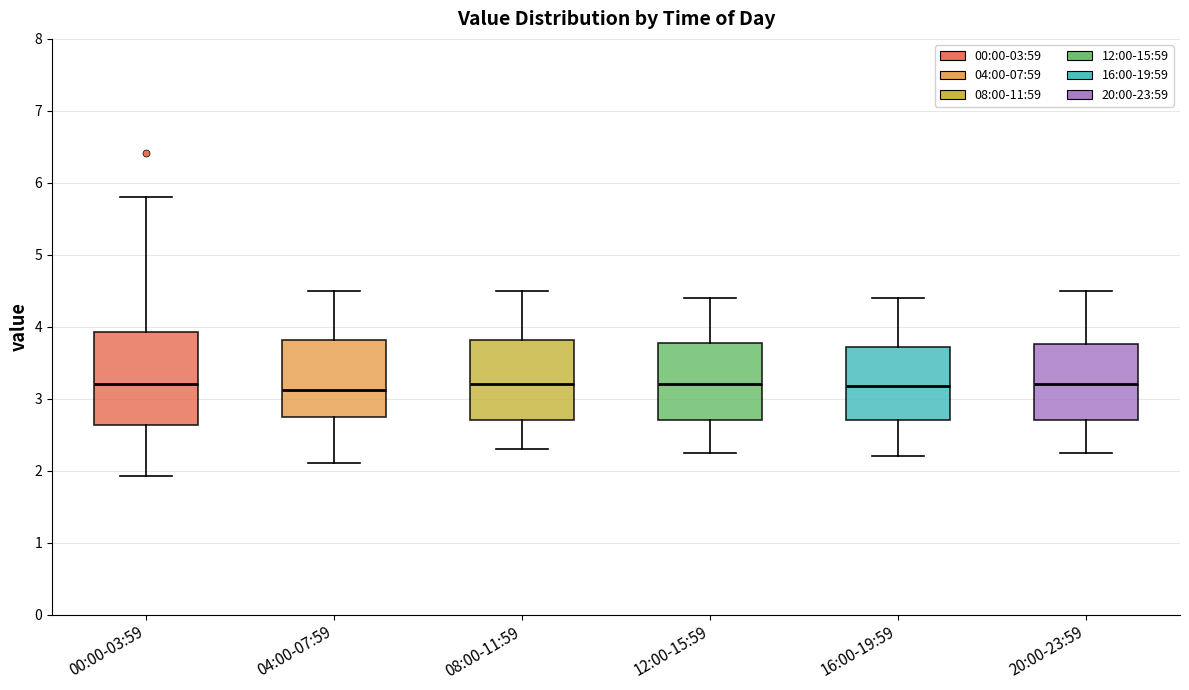

Which box is the tallest, from its lower edge to its upper edge?

00:00-03:59